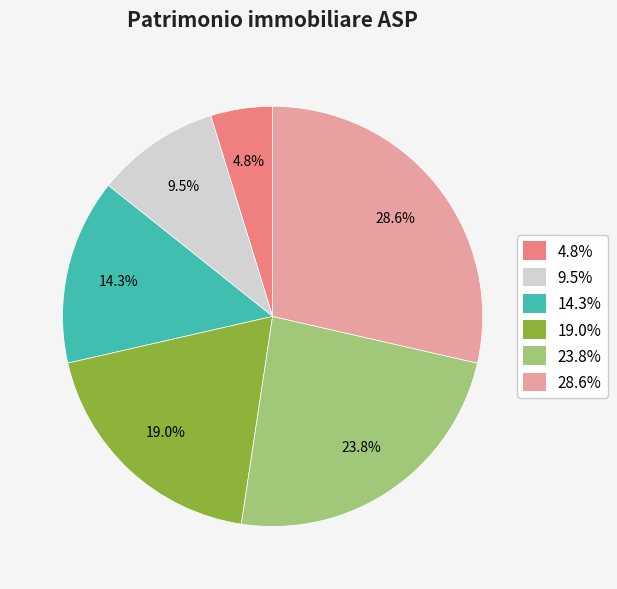

To the nearest percent, what is the average slice percentage?

17%